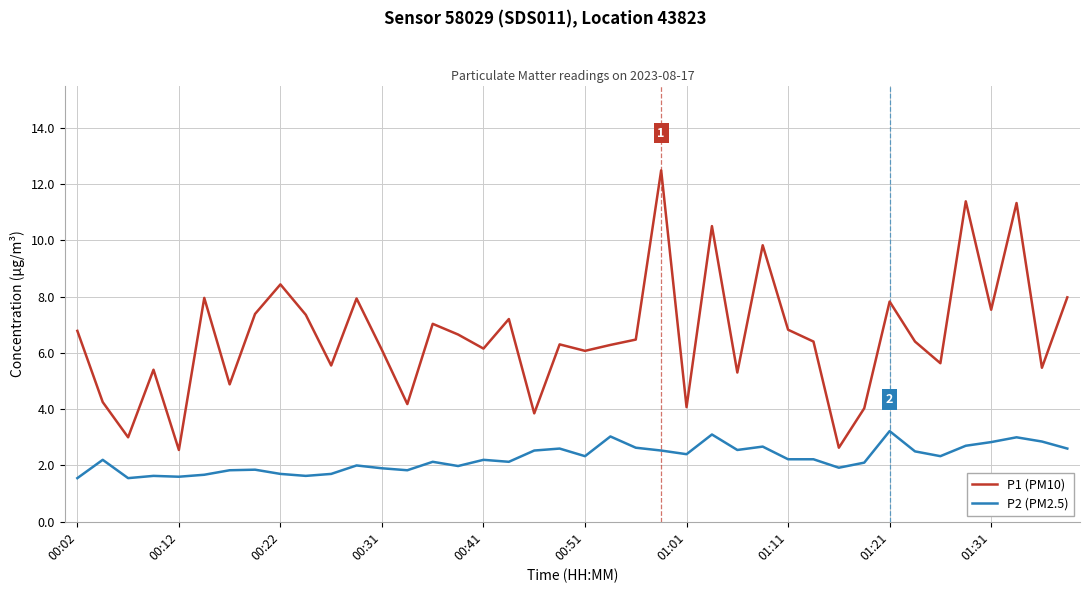

What is the average value of the P2 (PM2.5) series?

2.2